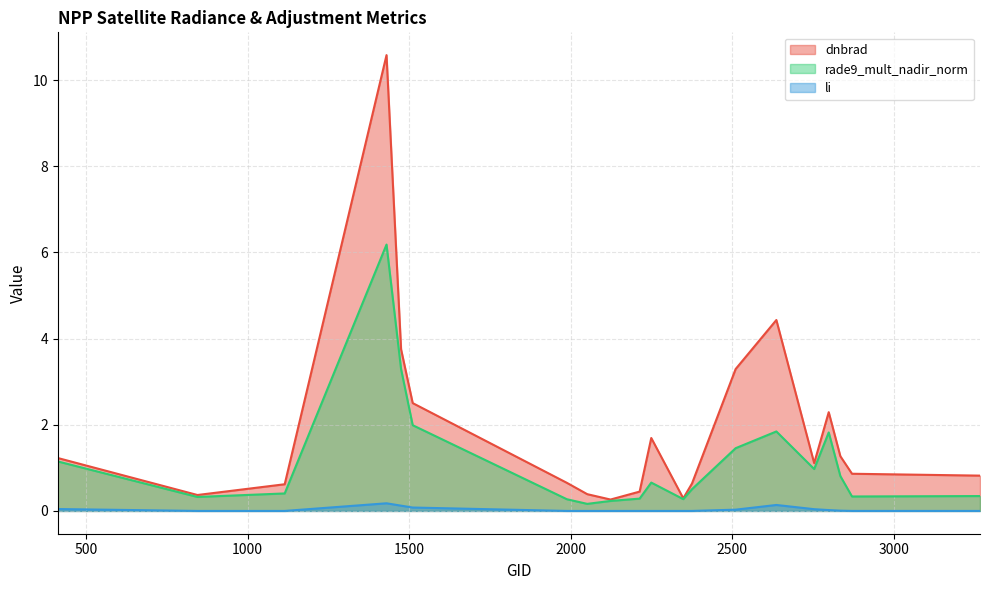

Reading left to right, what are all the values shown in this chart?

dnbrad: 1.2	0.4	0.6	10.6	3.8	2.5	0.7	0.4	0.3	0.4	1.7	0.3	0.6	3.3	4.4	1.1	2.3	1.3	0.9	0.8
rade9_mult_nadir_norm: 1.1	0.3	0.4	6.2	3.3	2.0	0.3	0.2	0.2	0.3	0.7	0.3	0.5	1.5	1.8	1.0	1.8	0.8	0.3	0.3
li: 0.0	0.0	0.0	0.2	0.1	0.1	0.0	0.0	0.0	0.0	0.0	0.0	0.0	0.0	0.1	0.0	0.0	0.0	0.0	0.0